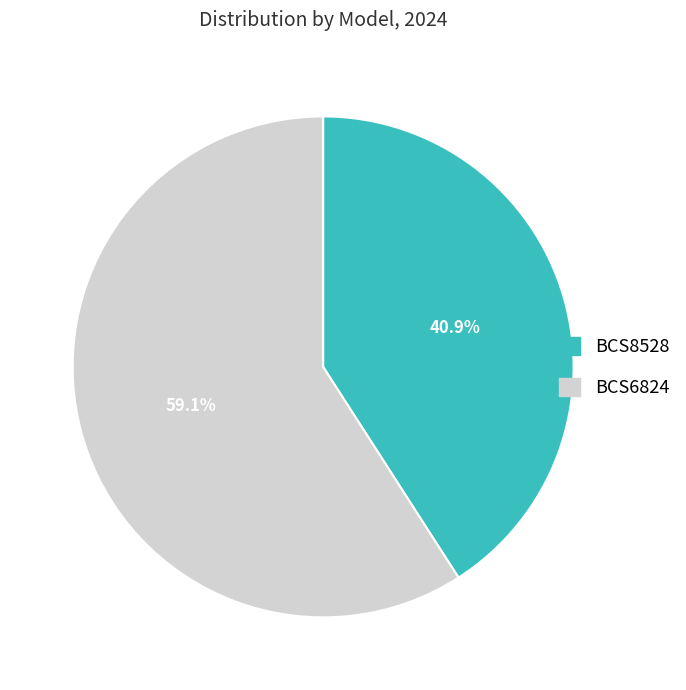

What is the majority slice?

BCS6824